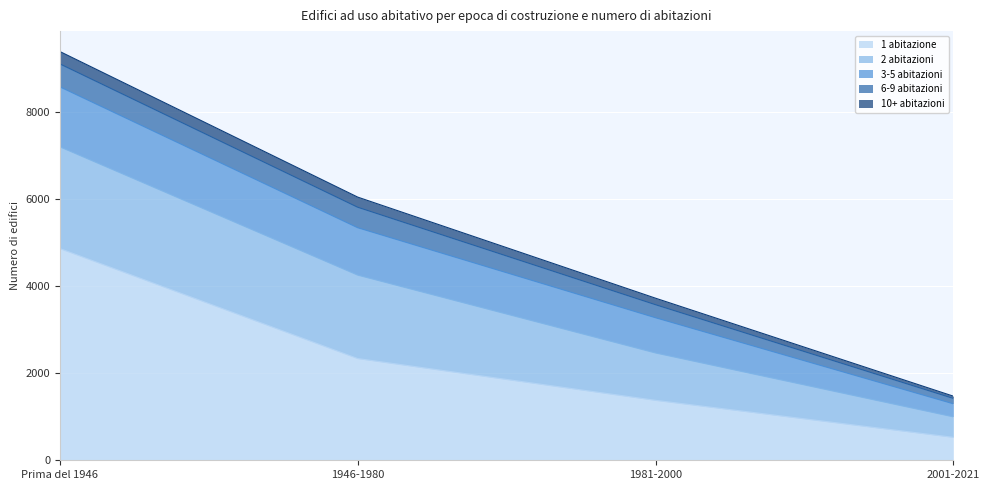

What position from the left is 1981-2000?

3